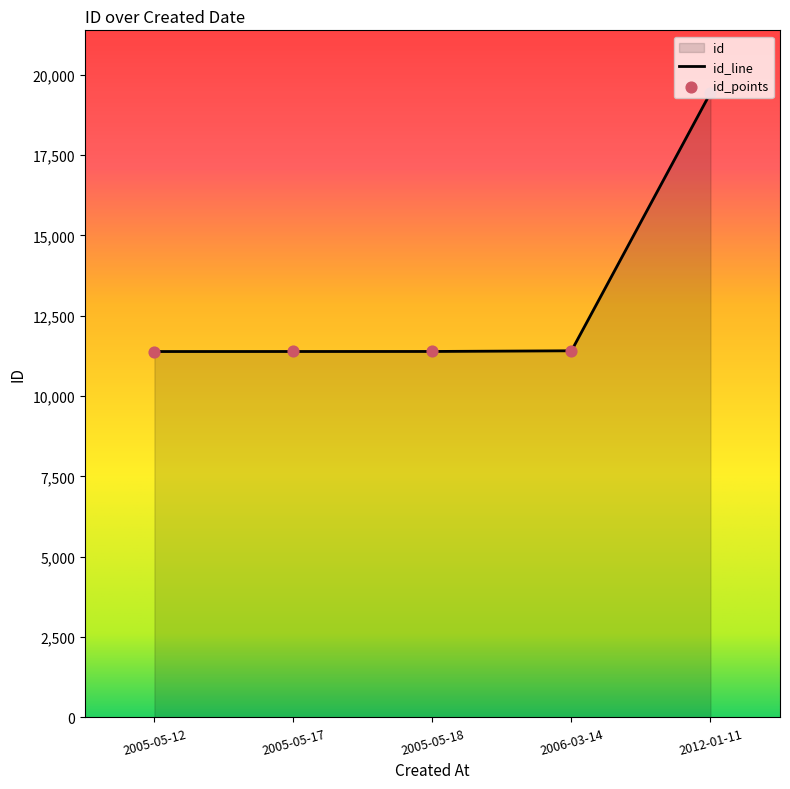

What is the change in value from 2005-05-17 to 2005-05-18?

+1